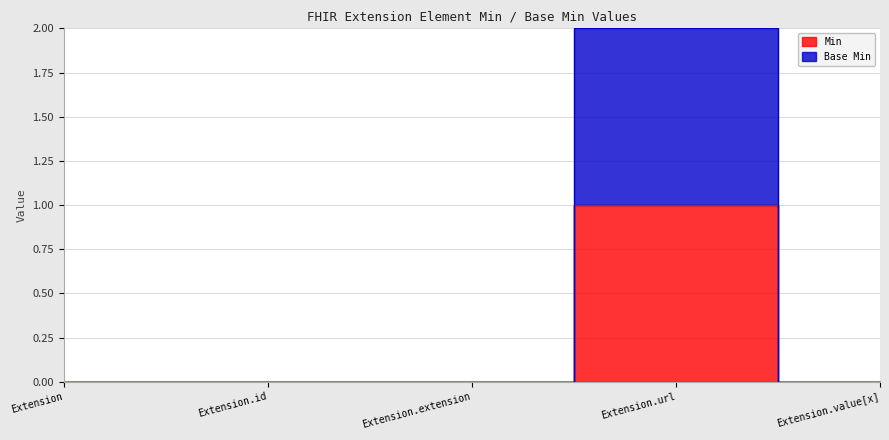

What is the sum of all Base Min values?

2